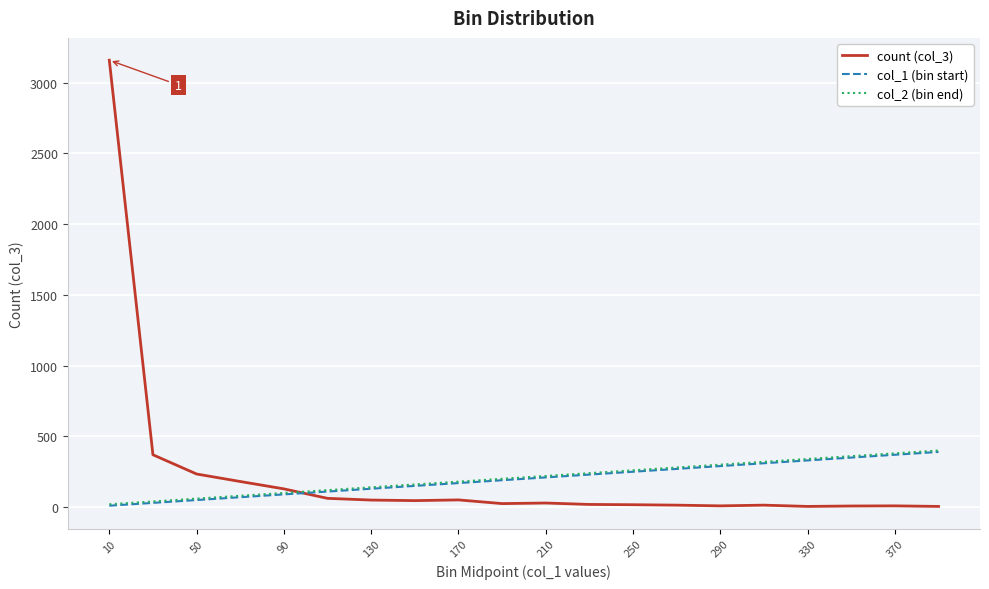

Which series has the widest spread of values?

count (col_3)